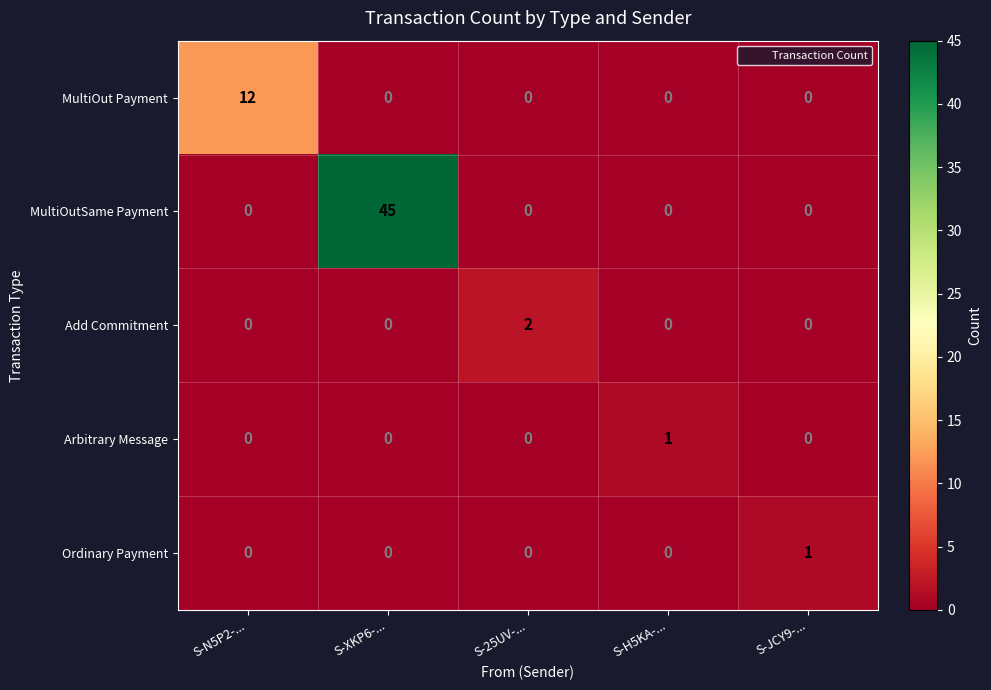

True or false: Ordinary Payment has a value of 0 at S-25UV-....

True